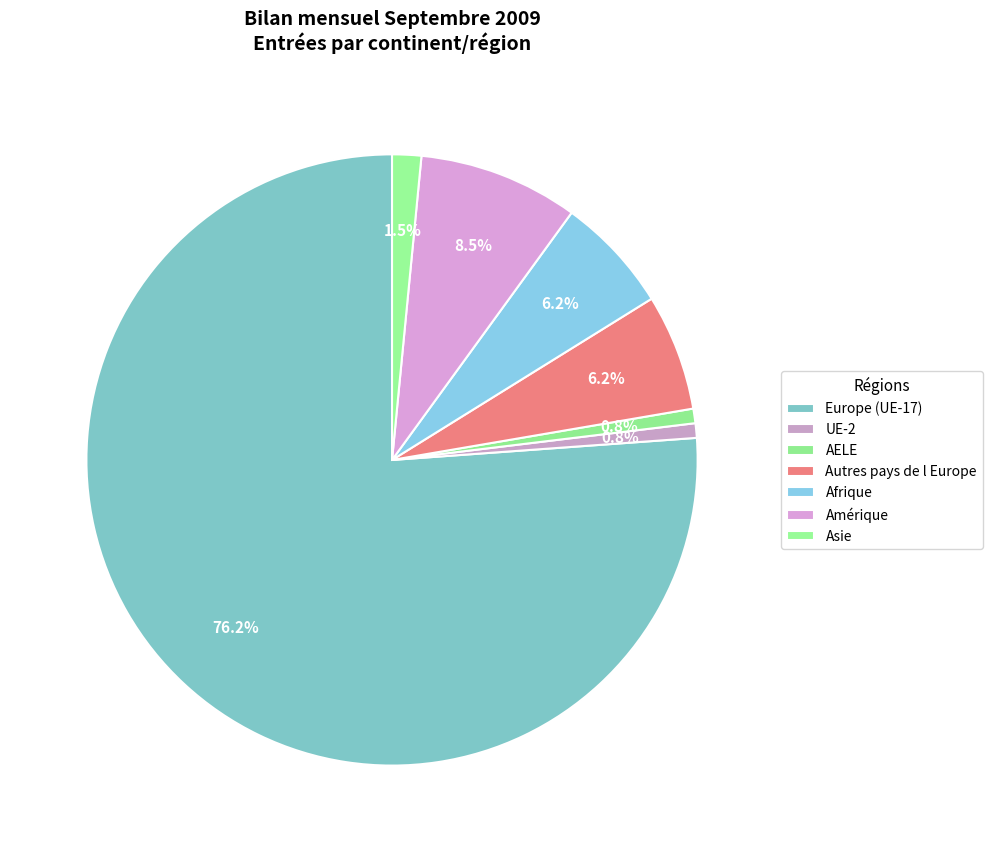

Count the number of slices in the pie.

7